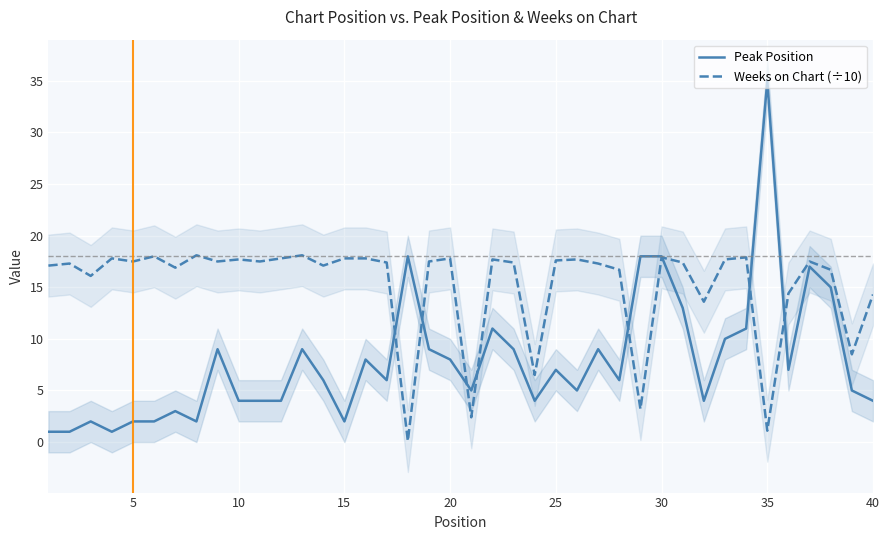

Is it true that Weeks on Chart (÷10) equals 30.4 at 15?

False